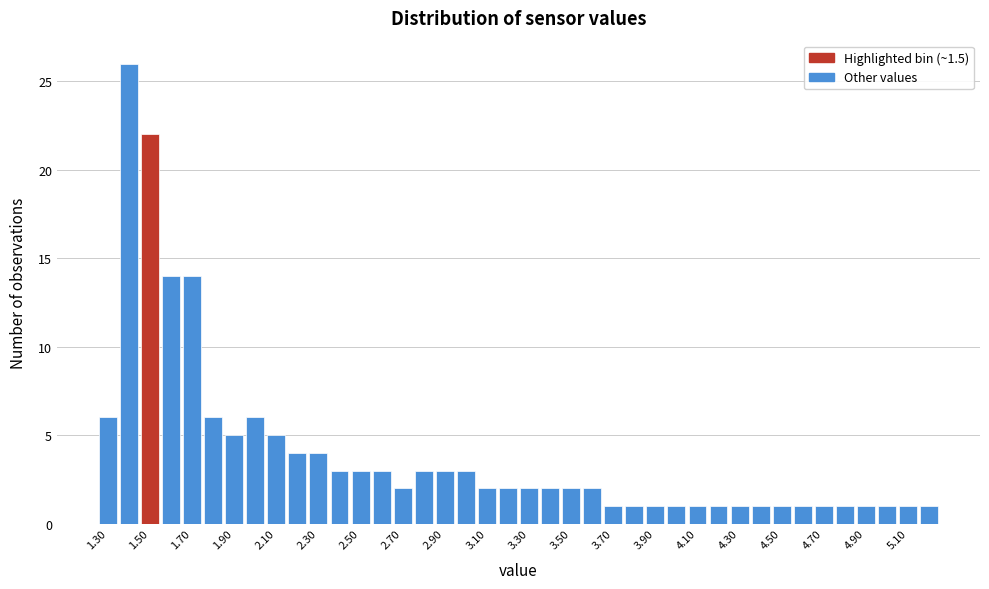

How tall is the bar that spans 2.65 to 2.75 on the x-axis? Neither the bar edges nor the heights are printed on the chart, so give them approximately, as read against the axes.

2